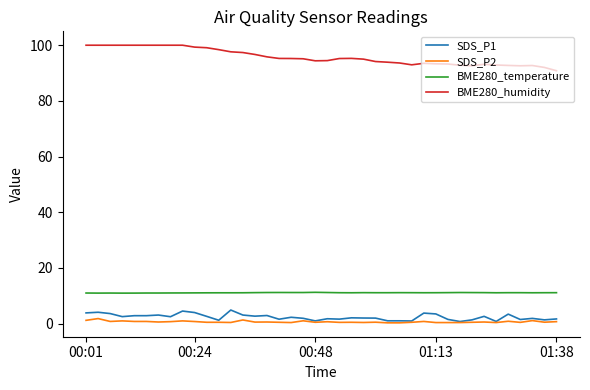

What are all the series names shown in the legend?

SDS_P1, SDS_P2, BME280_temperature, BME280_humidity